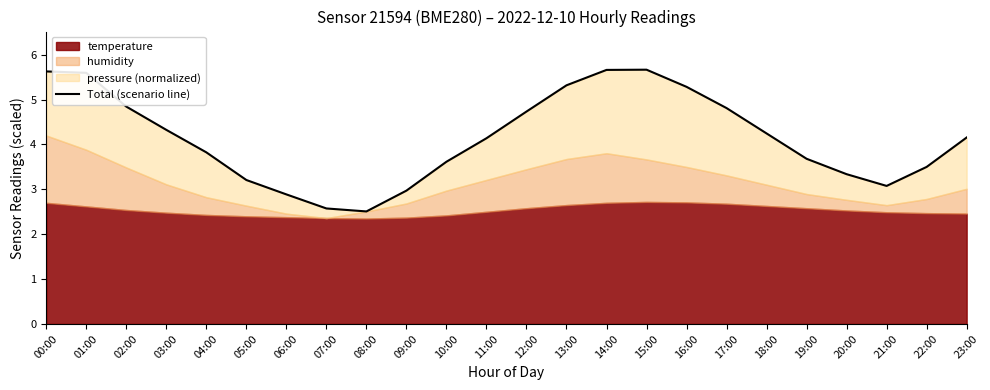

Where is the data nearest to the value 4?

11:00